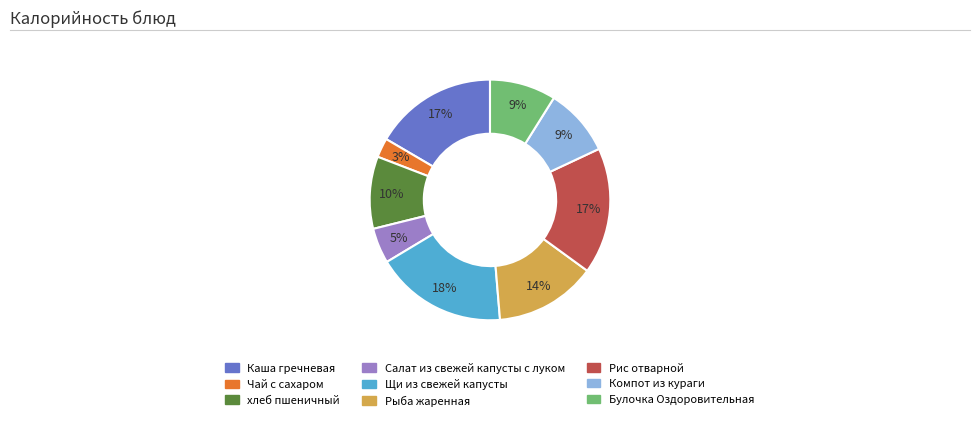

Is the sum of Булочка Оздоровительная and Каша гречневая greater than half?

No